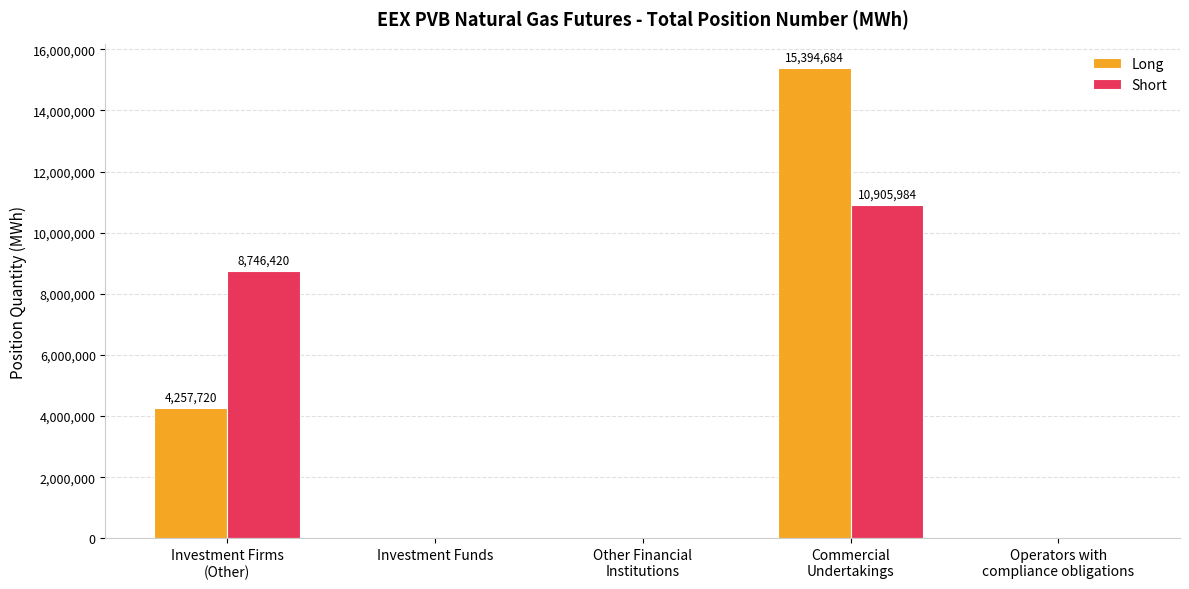

True or false: Short has a value of 0 at Investment Funds.

True